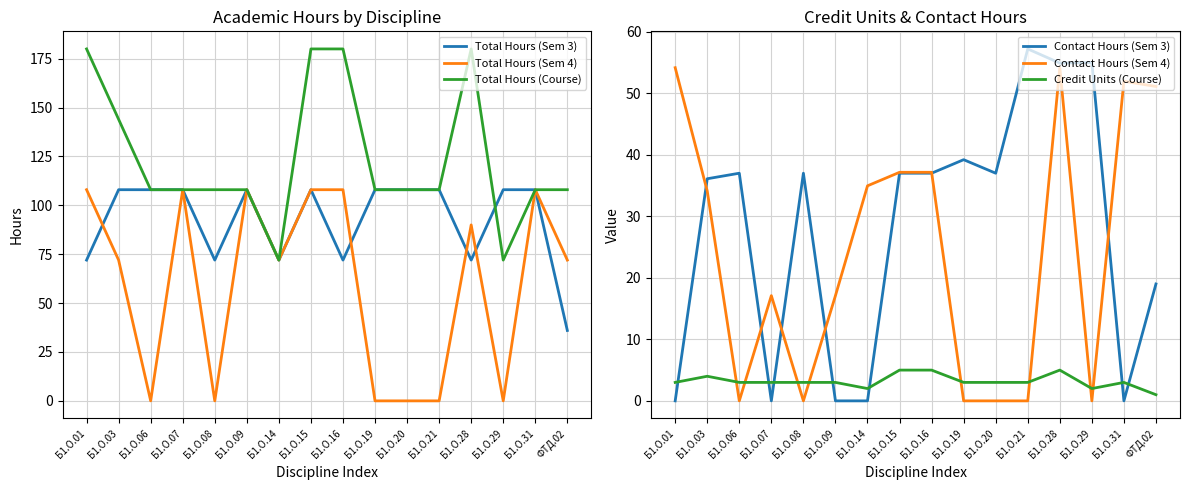

What is the difference between the Total Hours (Course) values at Б1.О.03 and Б1.О.31?

36